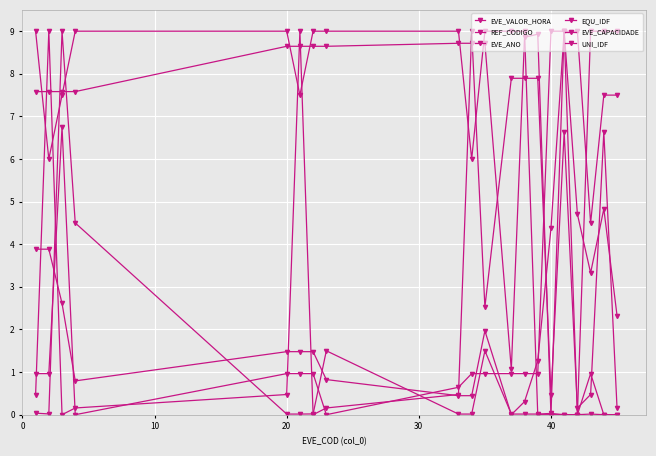

What is the sum of all EVE_ANO values?

145.5